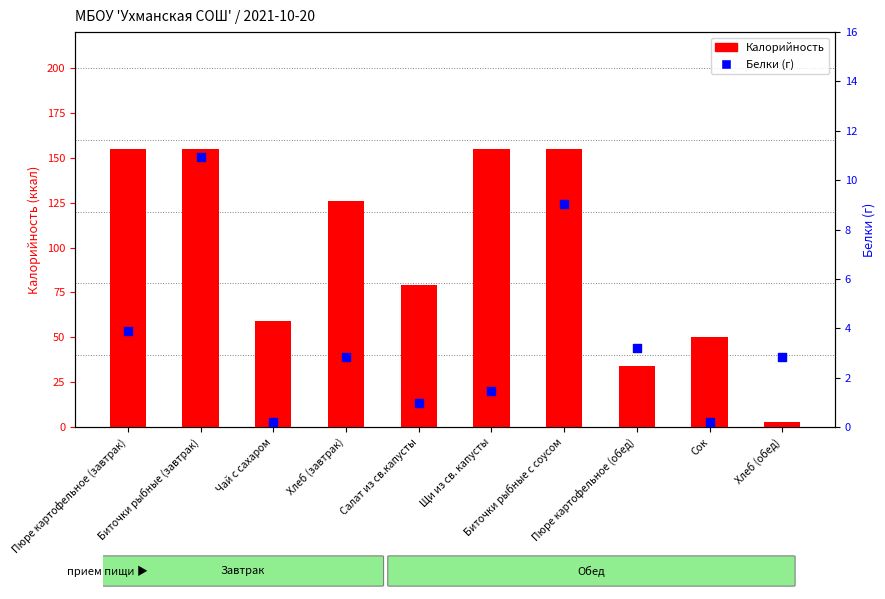

At how many categories does at least one series exceed 18?

9